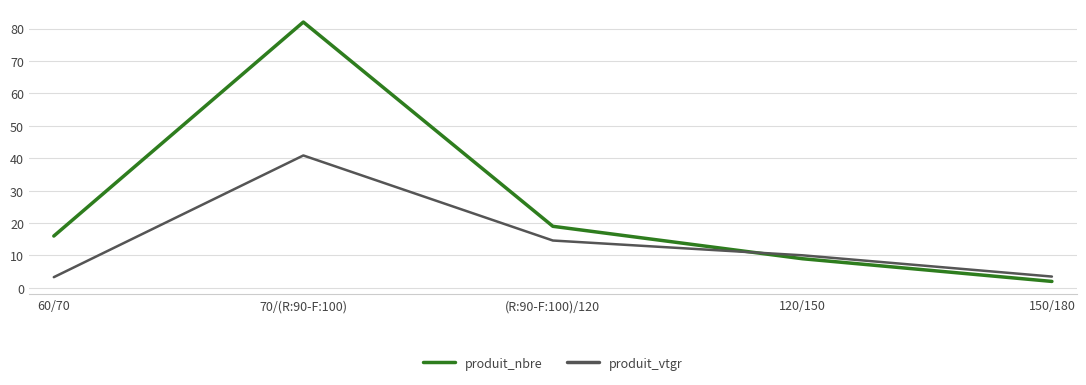

In produit_nbre, how many points are higher than both neighbors (excluding endpoints)?

1